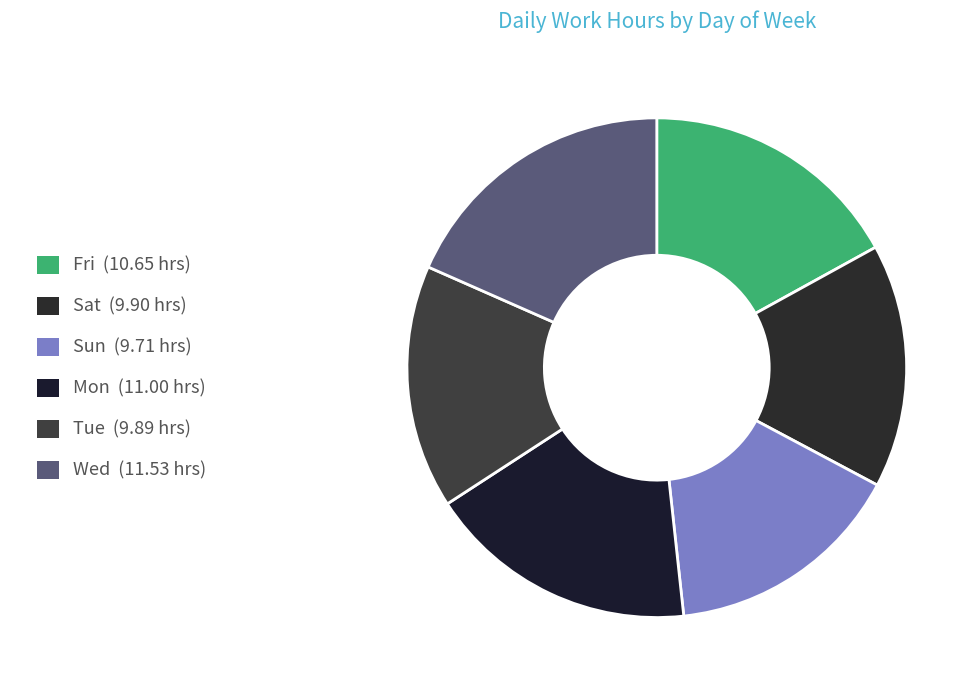

How many slices are in this pie chart?

6